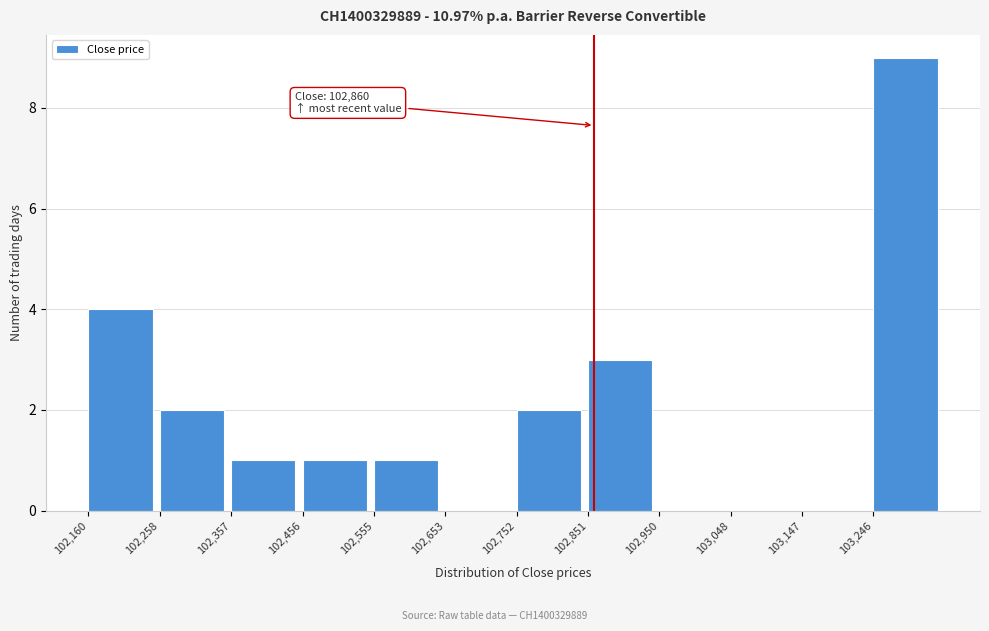

Which range on the x-axis has the tallest bar?

103250 to 103350